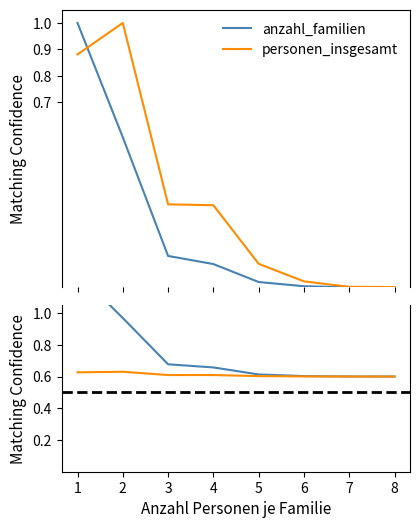

Rank the series by their average value, from lowest to highest.

personen_insgesamt, anzahl_familien